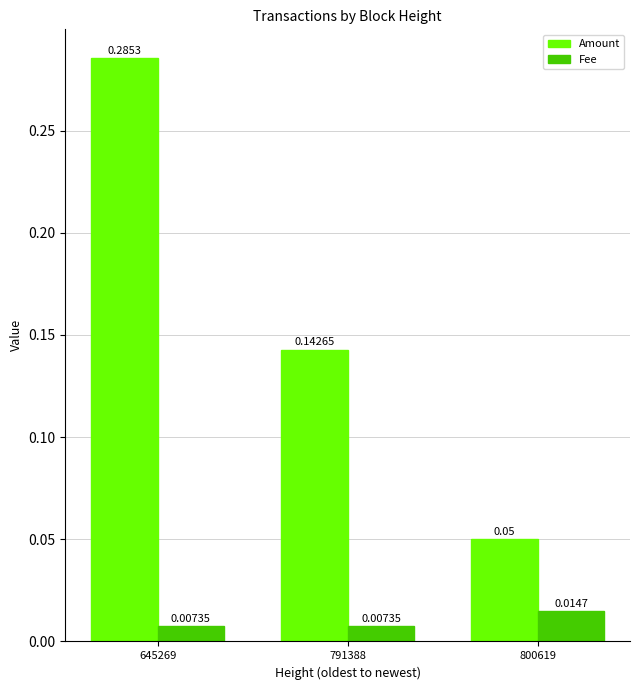

Is the value of Amount at 791388 greater than the value of Fee at 800619?

Yes